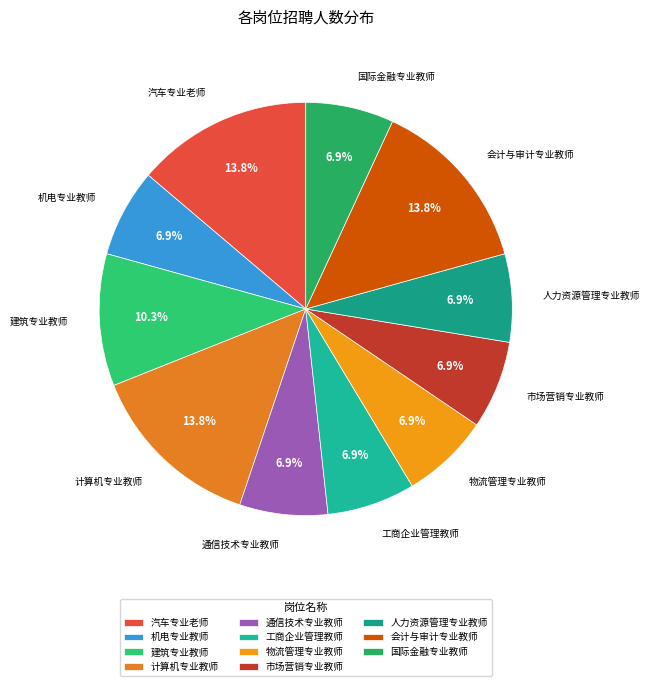

How much of the chart is everything except 国际金融专业教师?

93.1%